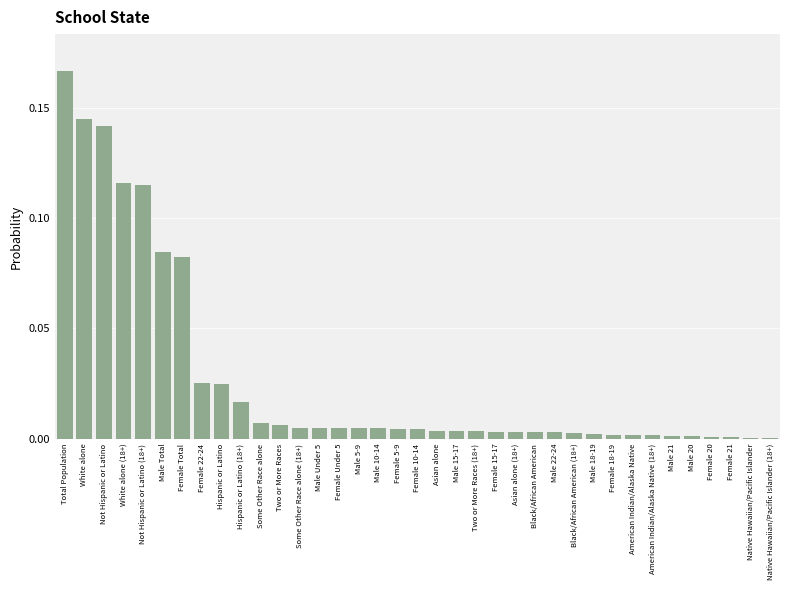

Which label corresponds to the largest value in the chart?

Total Population